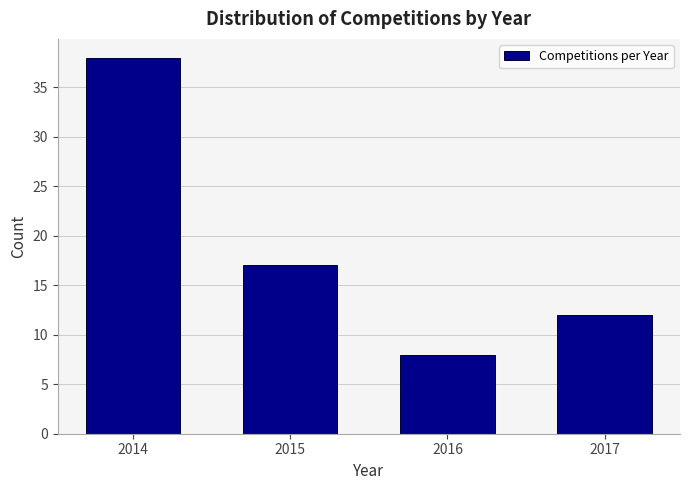

Reading left to right, transcribe all the data shown in this chart.

2014=38	2015=17	2016=8	2017=12